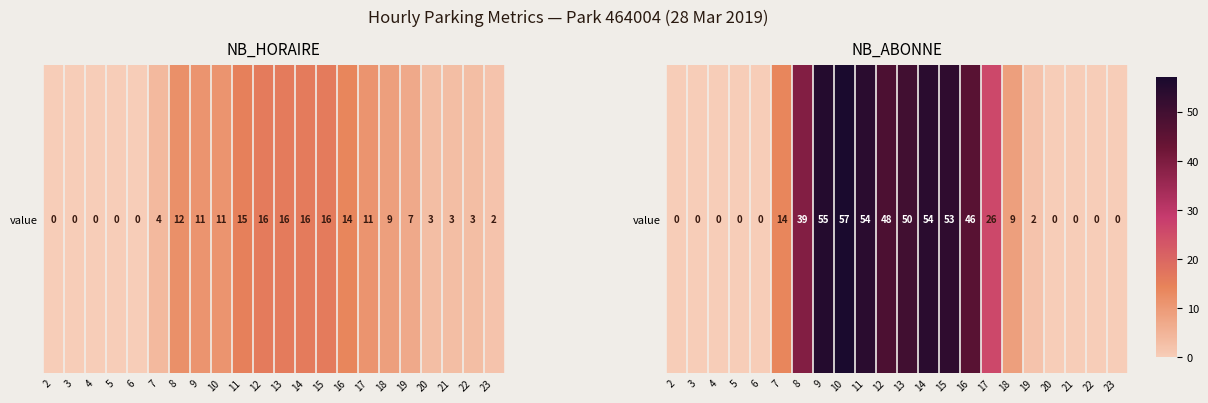

At which label does the data first exceed 14?

8